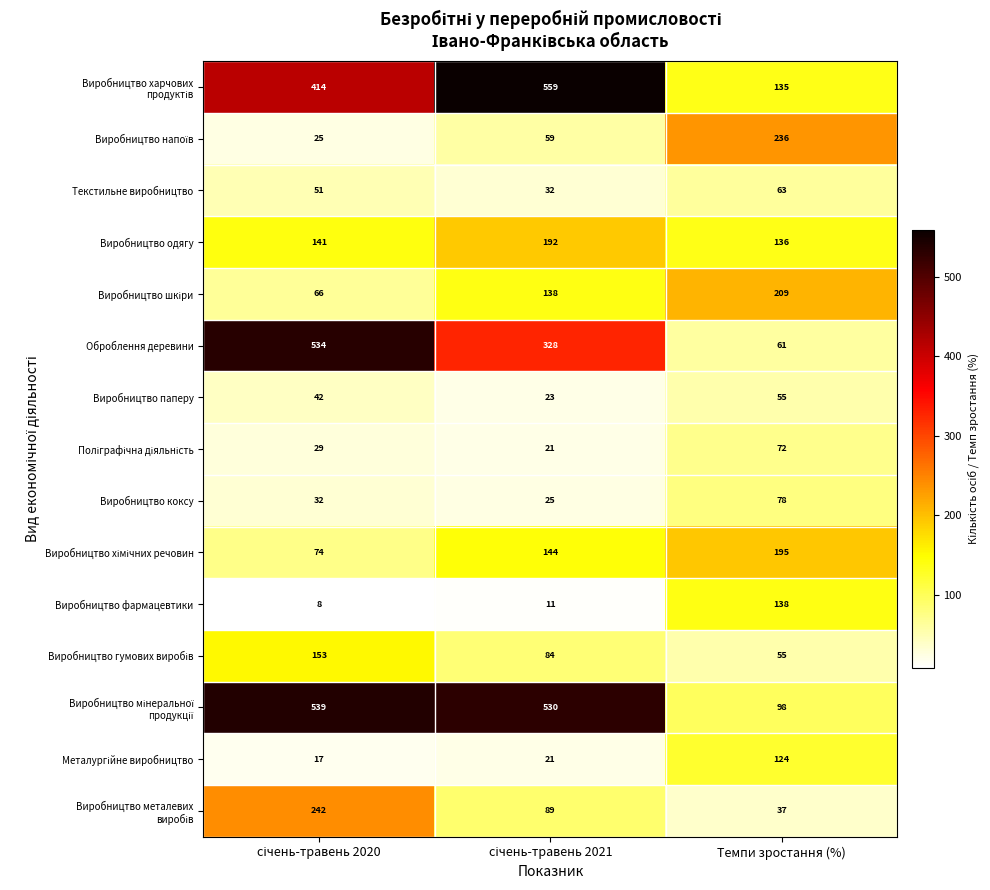

What is the average value of the Оброблення деревини series?

308